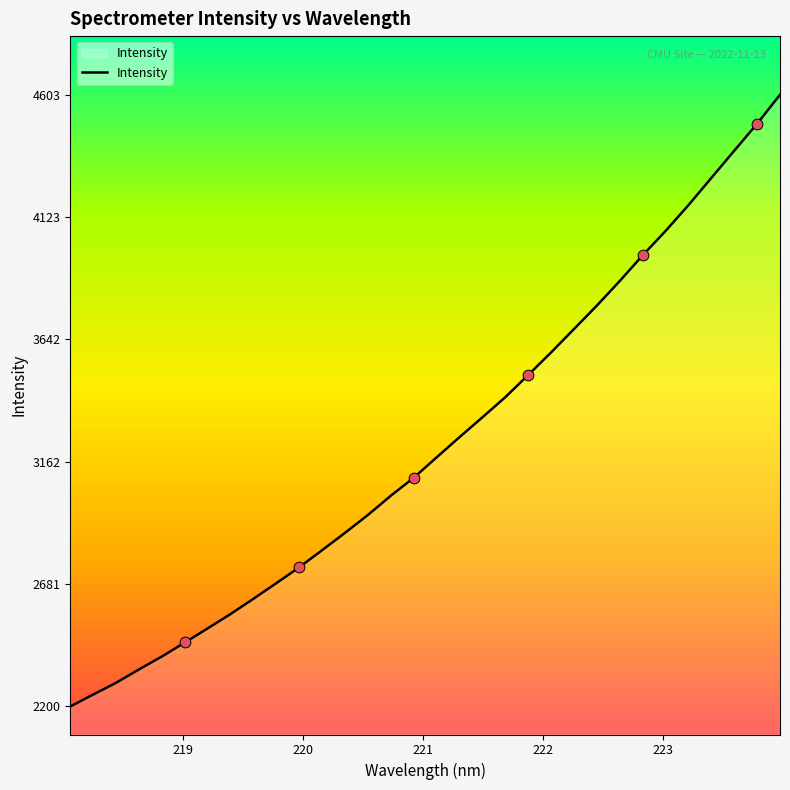

What is the smallest value displayed?

2200.4